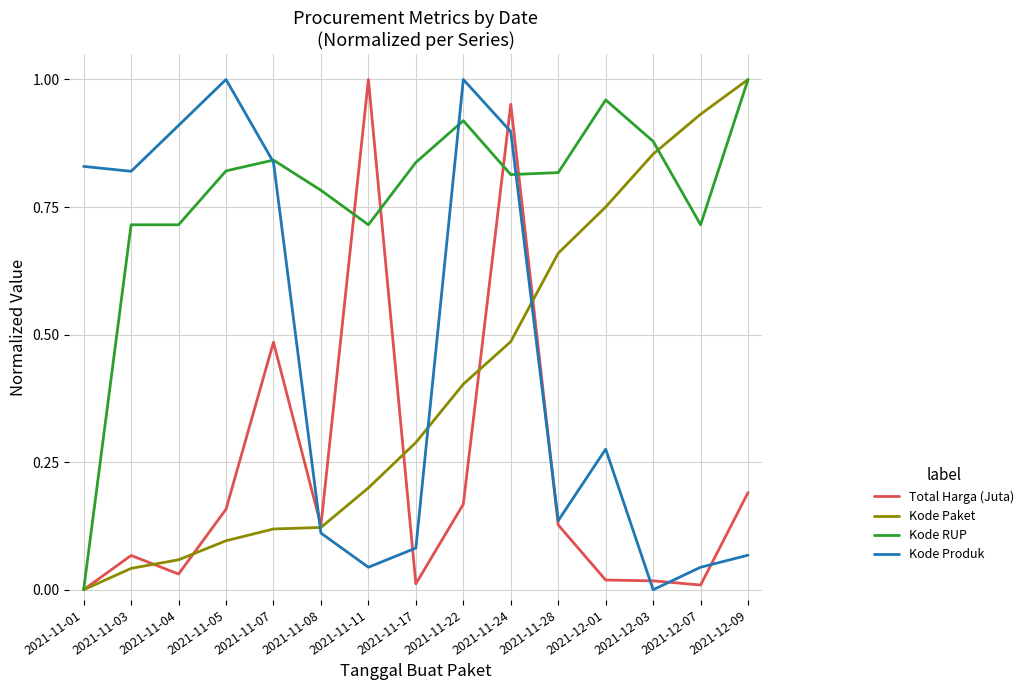

True or false: Kode Paket has a value of 1.4 at 2021-12-09.

False